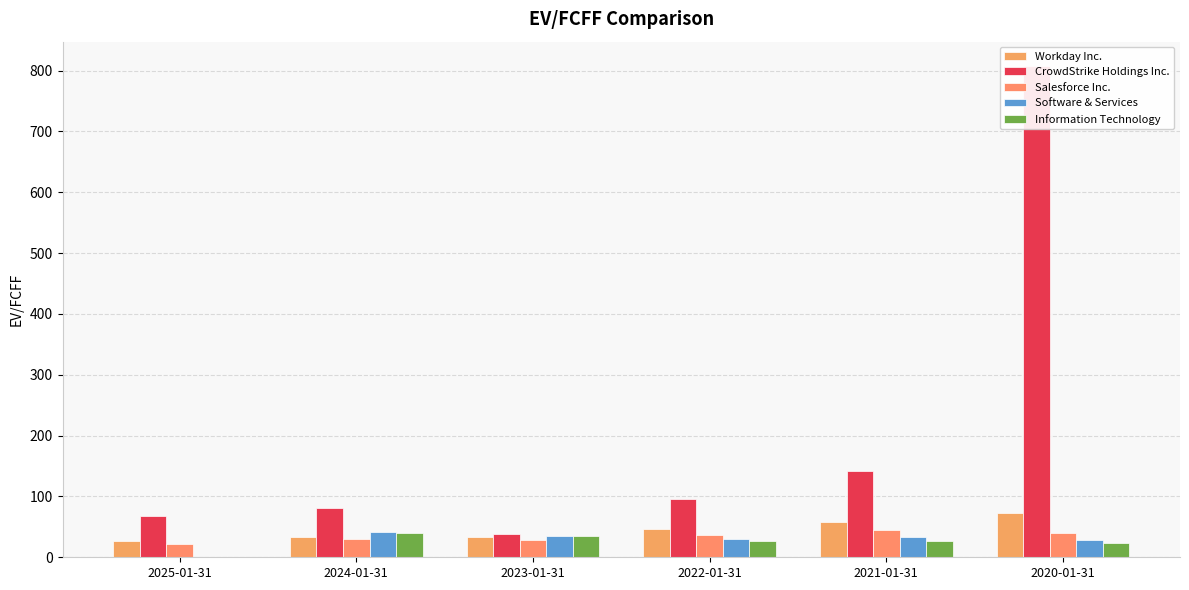

Which series changed the most between 2025-01-31 and 2021-01-31?

CrowdStrike Holdings Inc.